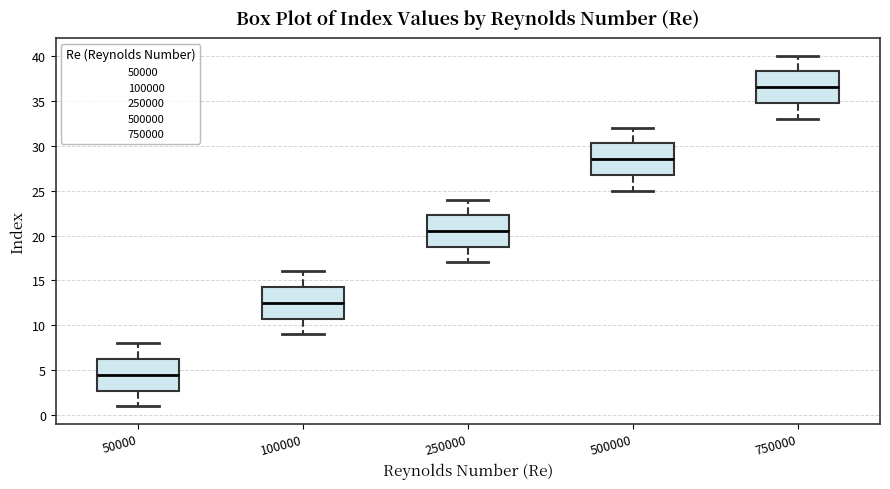

Where does the median line of the box at x = 100000 sit on the y-axis? The values are not printed on the chart, so give them approximately, as read against the axis.

12.5